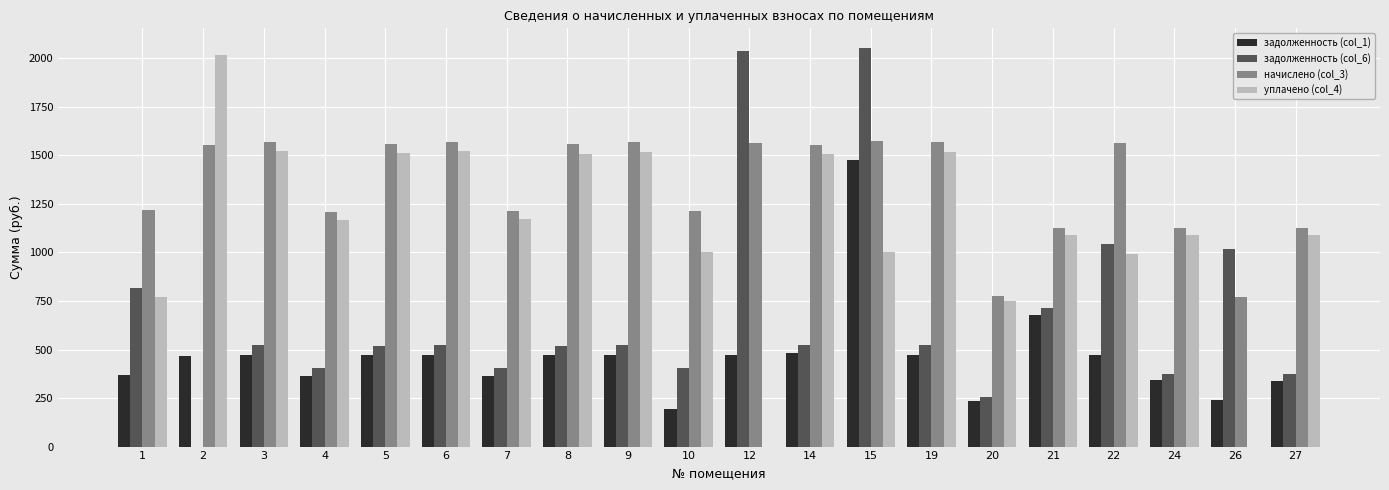

How many series are shown in this chart?

4